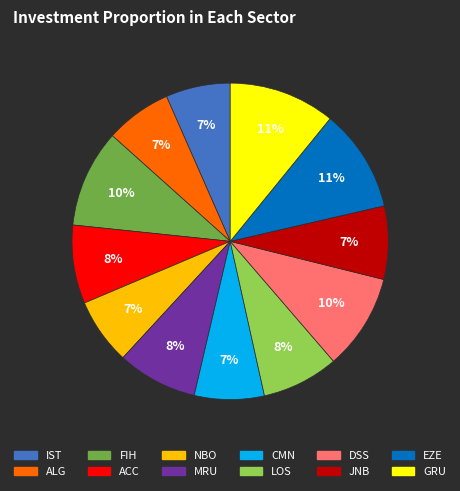

How many slices are in this pie chart?

12